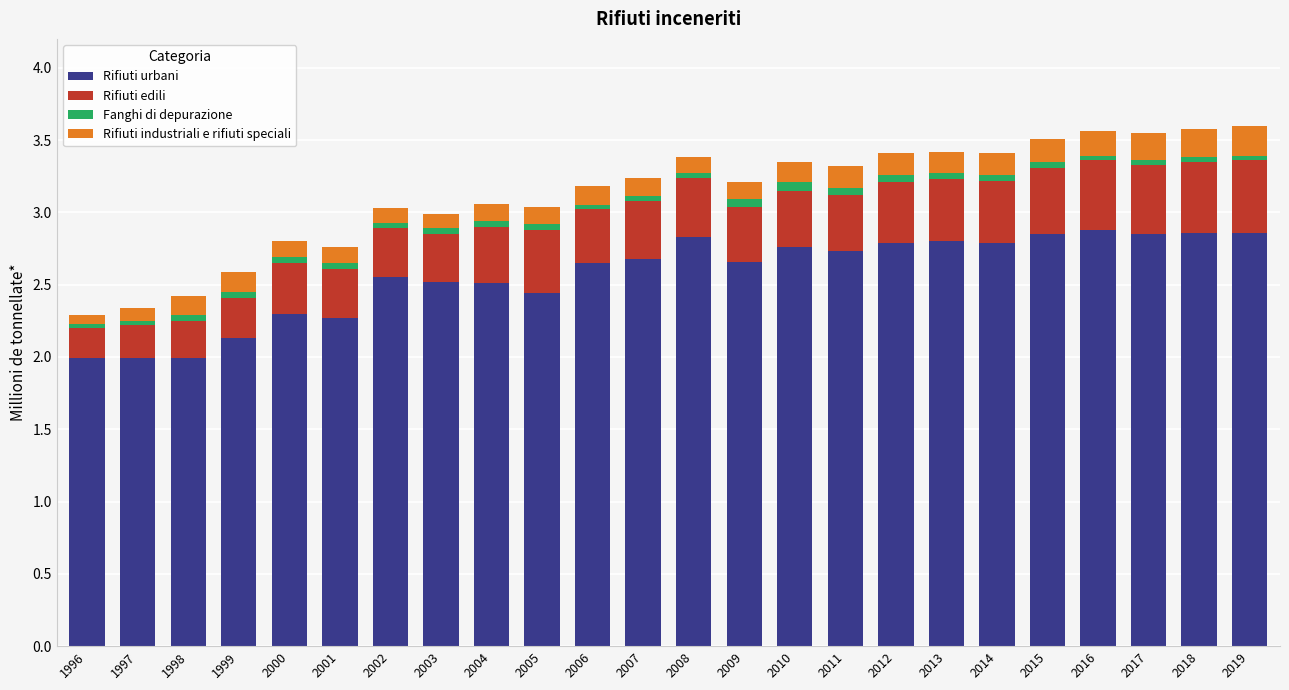

What is the minimum value for Rifiuti urbani?

2.0